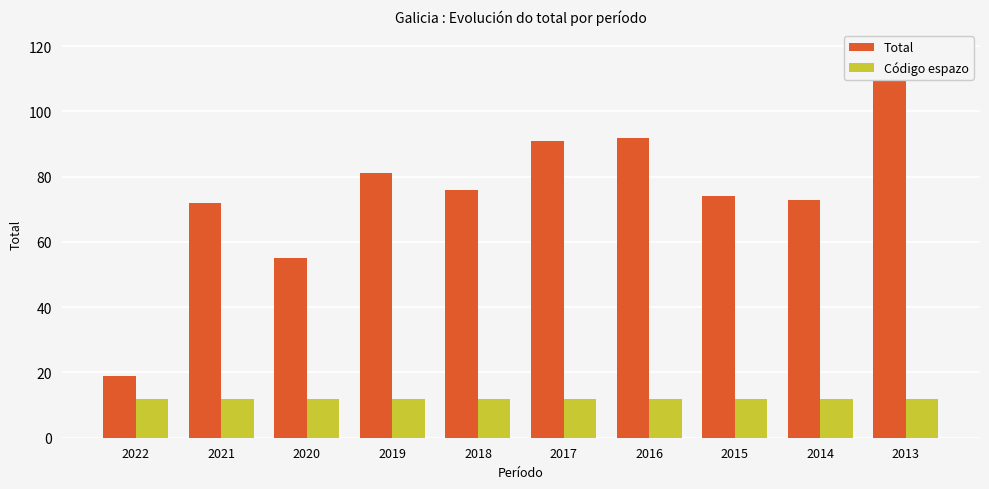

The Total series shows 103 at 2018. True or false?

False